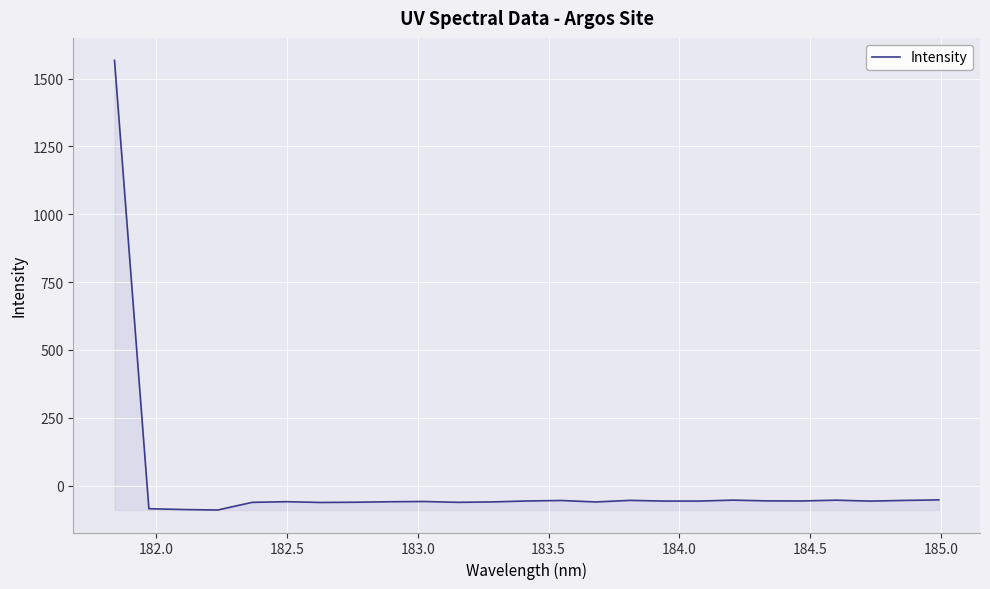

What is the minimum value shown in the chart?

-90.3